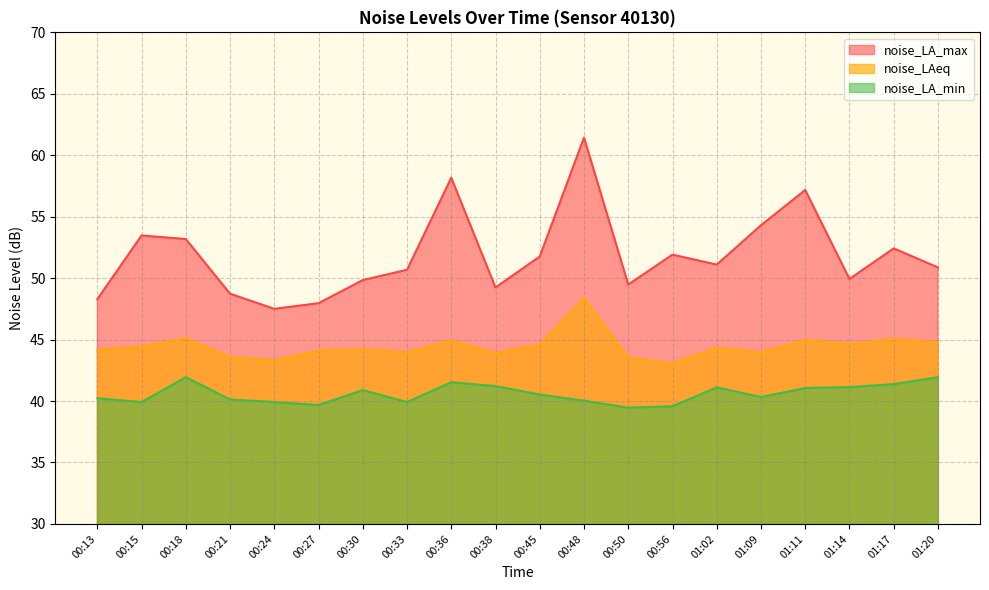

True or false: noise_LA_max and noise_LA_min cross at least once.

False